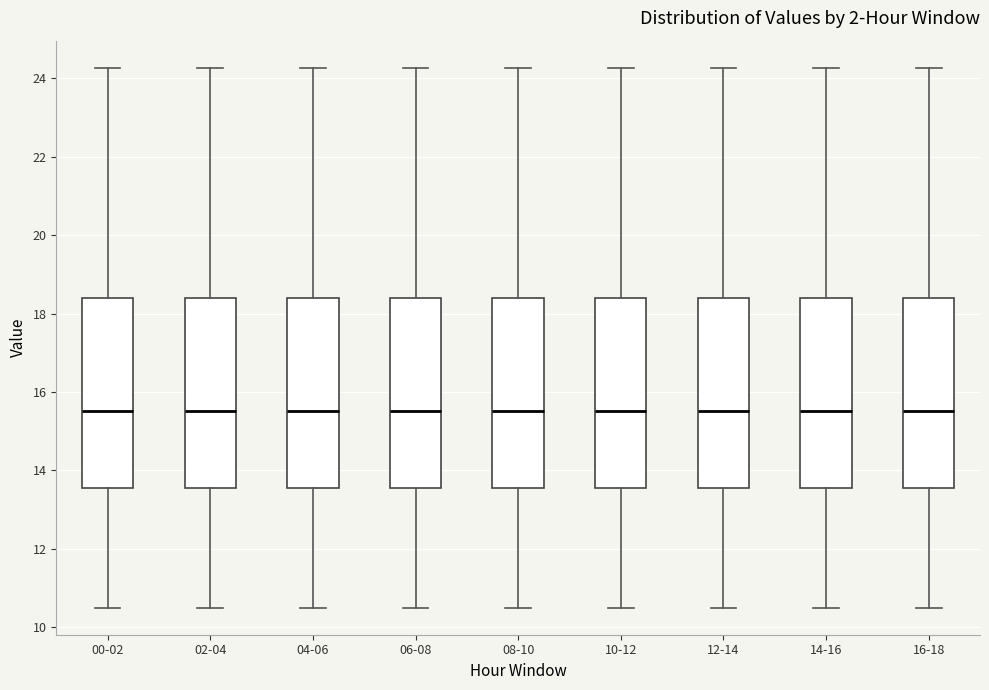

Where does the upper whisker of the box for 08-10 end on the y-axis? The values are not printed on the chart, so give them approximately, as read against the axis.

24.2